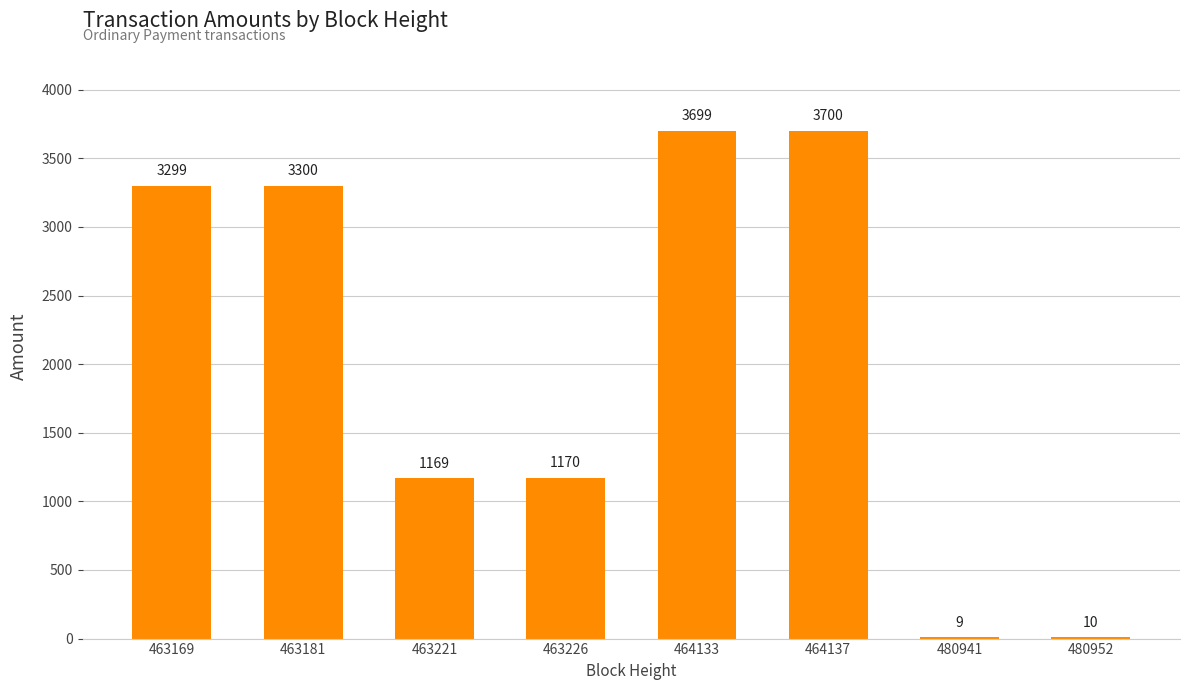

Which category has the highest value across all series?

464137